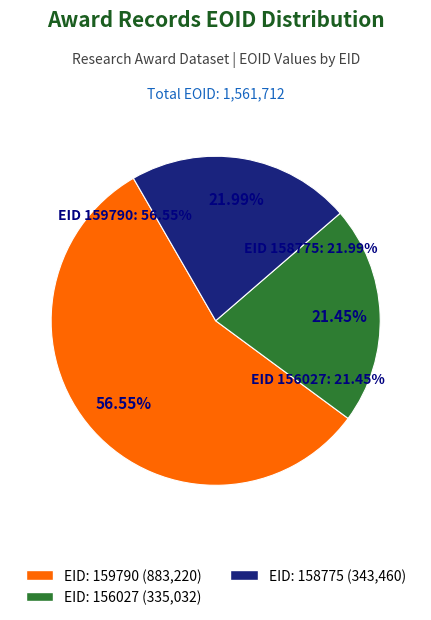

What percentage is NOT represented by EID_158775?

78.0%